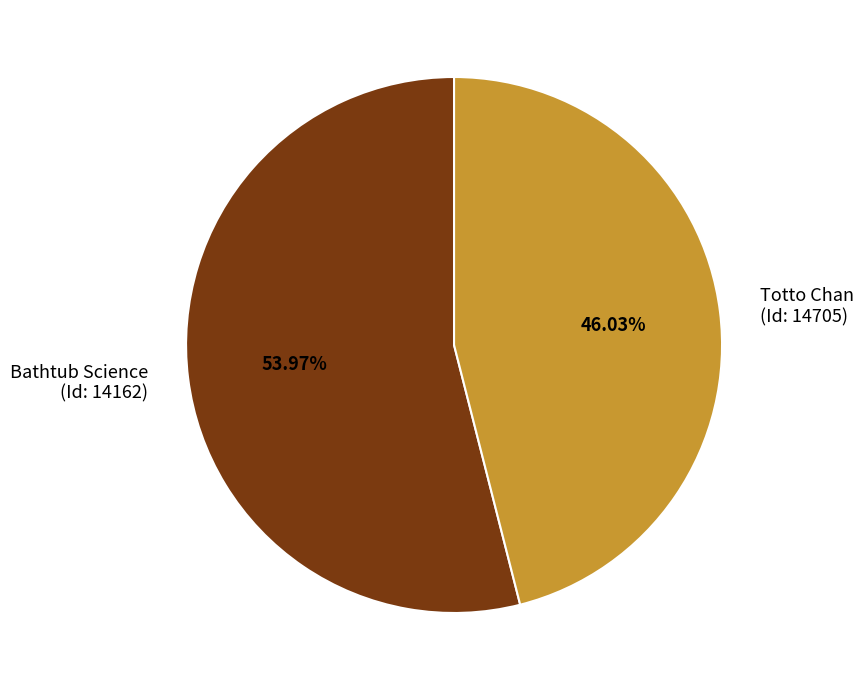

Does Totto Chan (Id: 14705) represent more than half of the total?

No